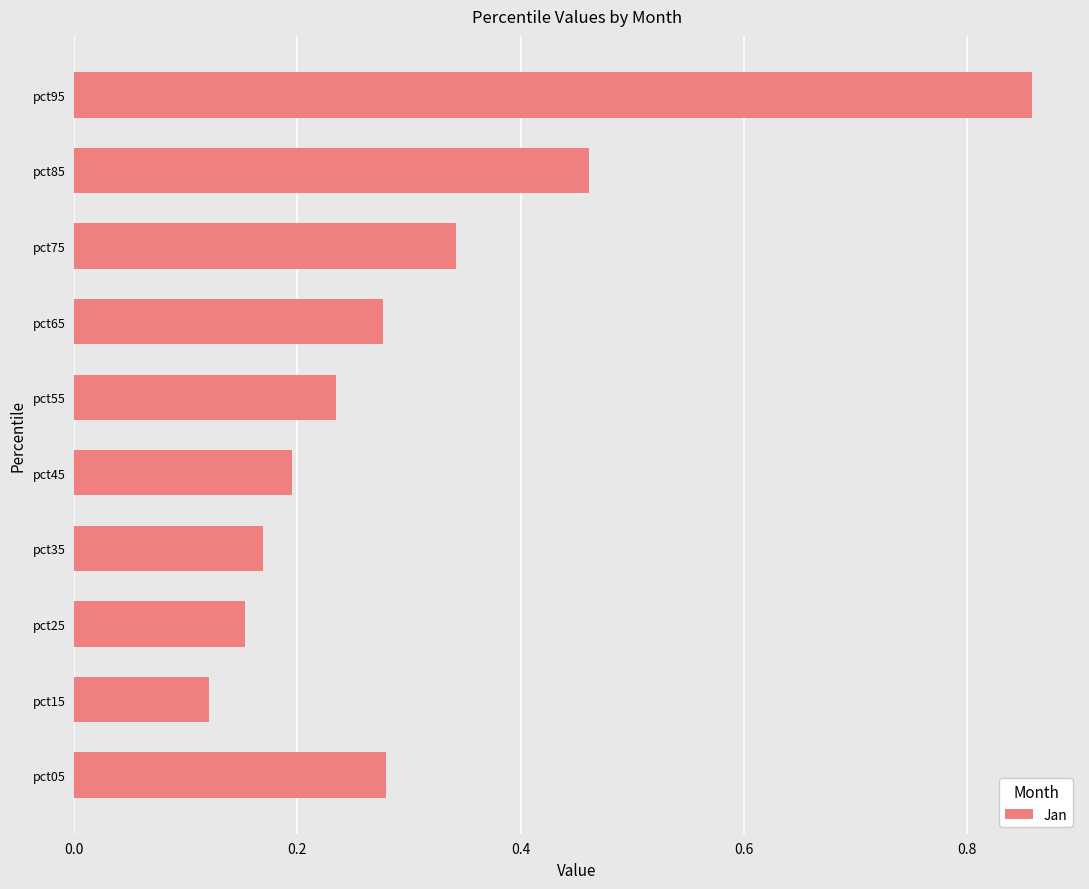

What is the sum of all values?

3.1